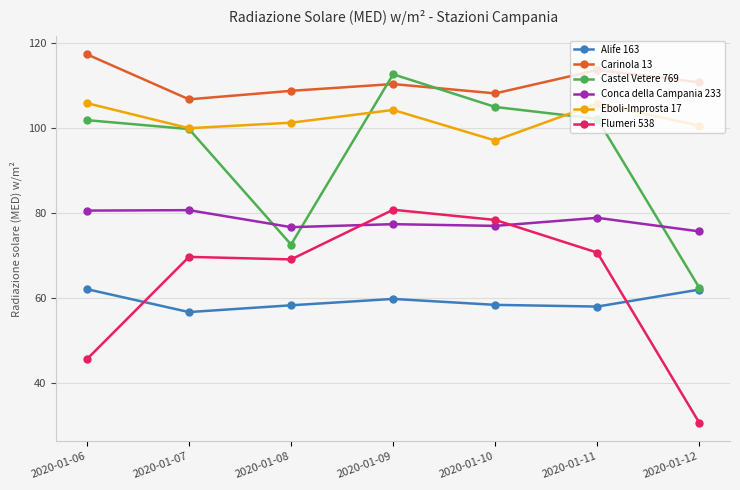

What value does the Flumeri 538 series have at 2020-01-07?

69.6